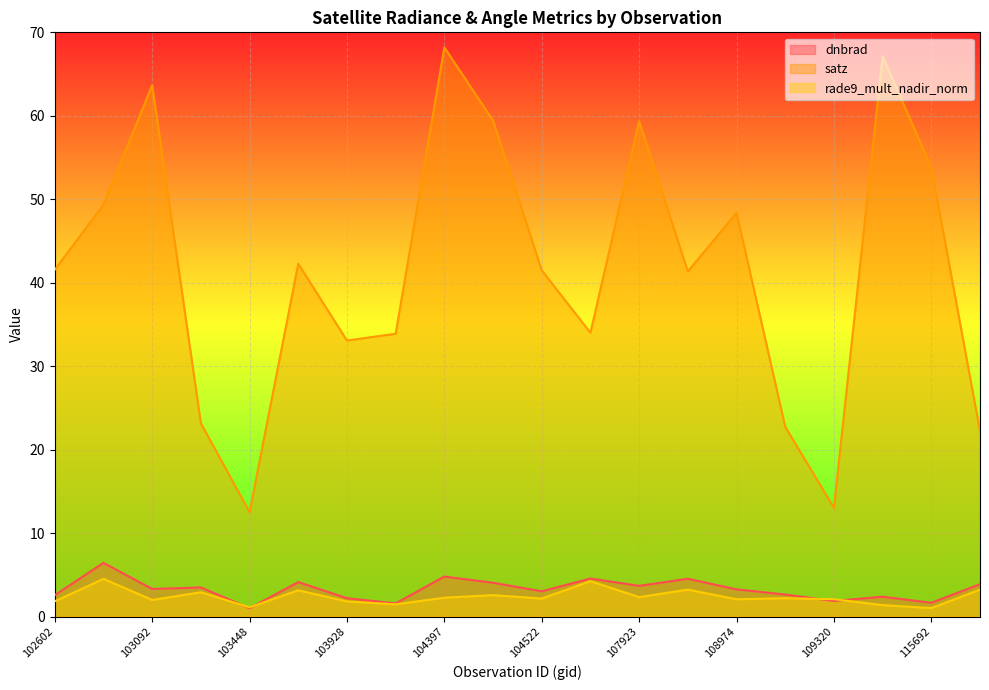

What is the difference between the second highest and second lowest values in the rade9_mult_nadir_norm series?

3.1